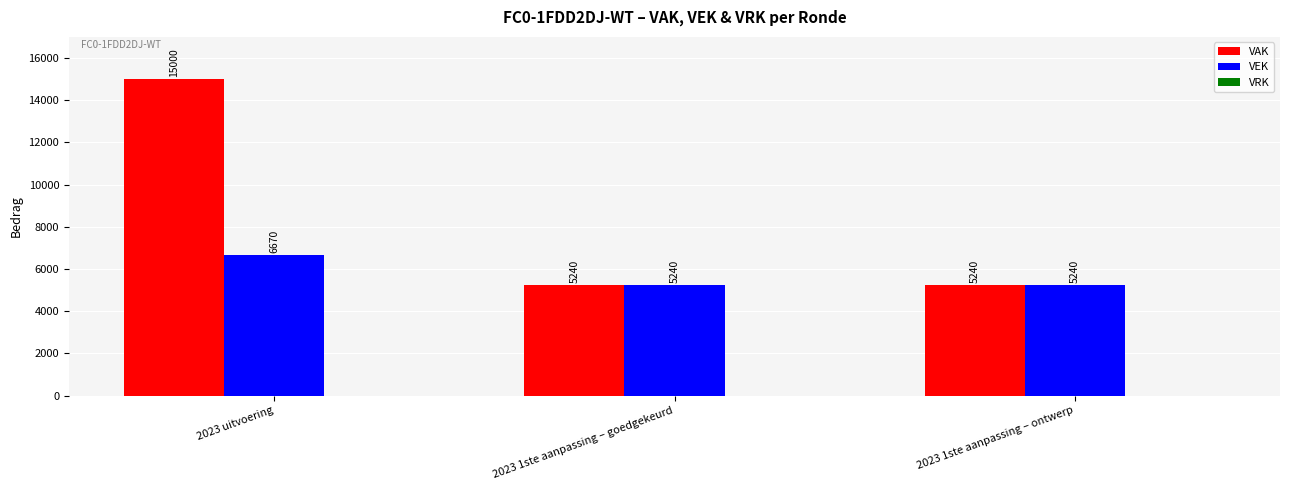

Rank the series by their average value, from highest to lowest.

VAK, VEK